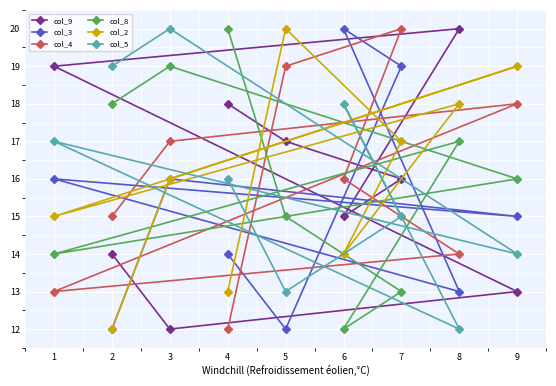

List the series in order of their peak value, highest first.

col_9, col_3, col_4, col_8, col_2, col_5